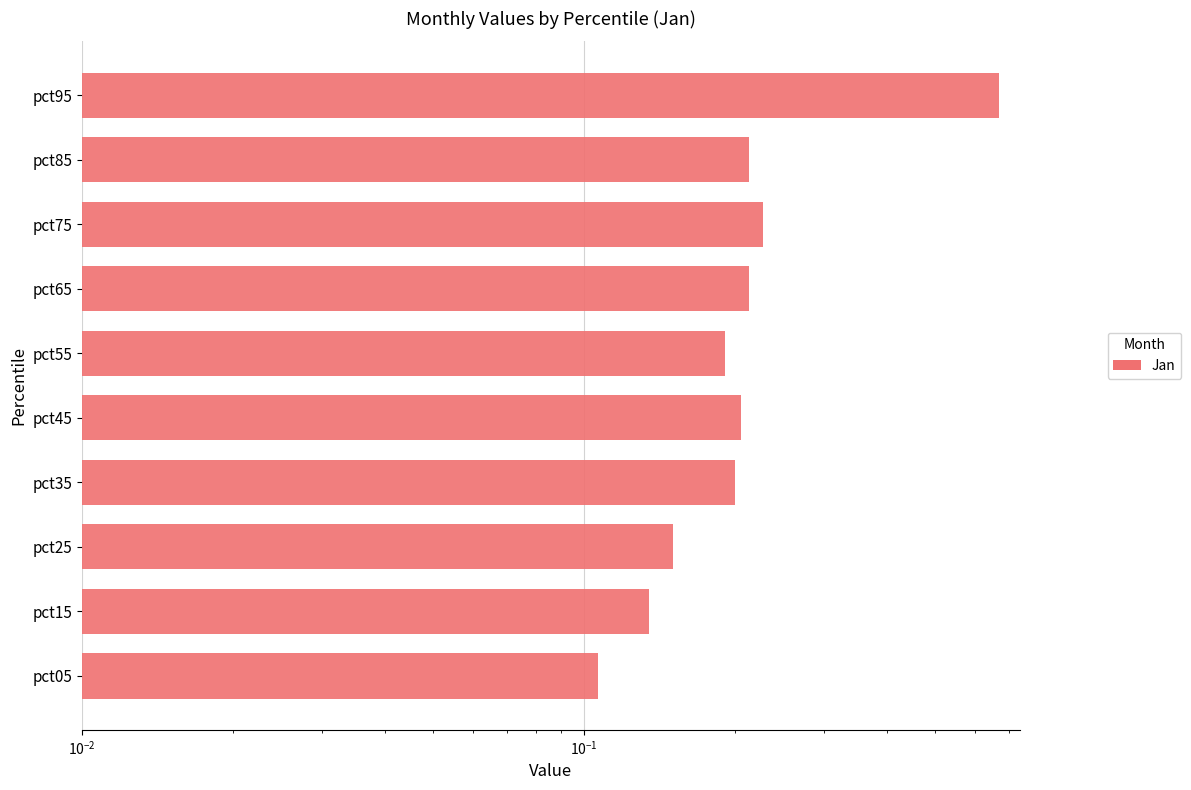

What is the maximum value shown in the chart?

0.7